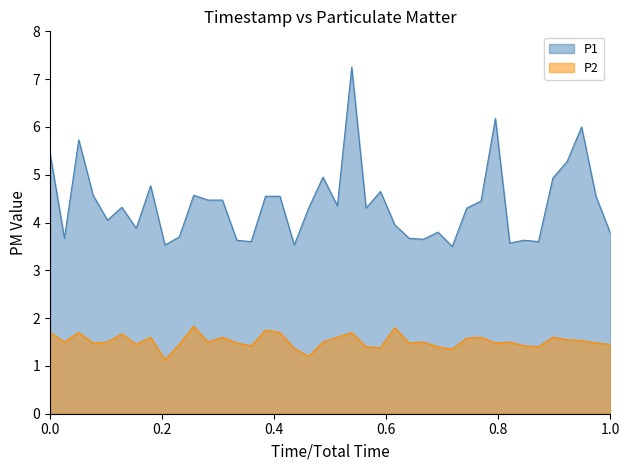

The value of P1 at 1.0 is 5.5. True or false?

False